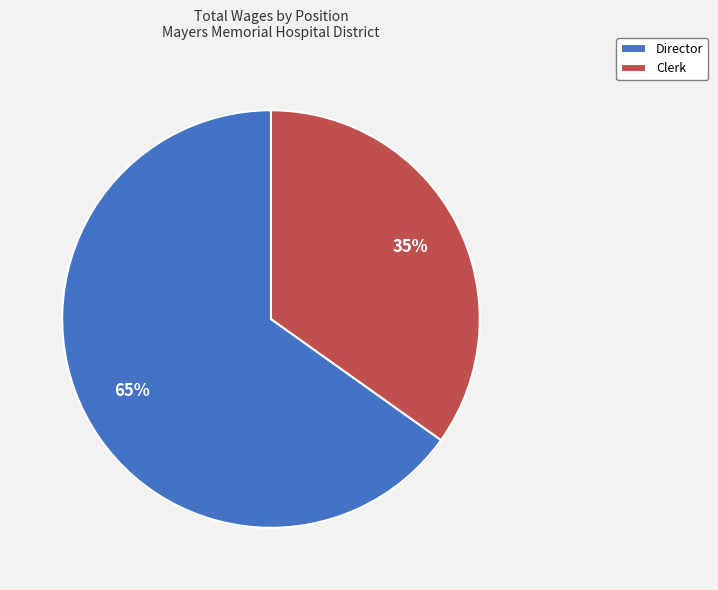

Approximately how many times larger is the value at Clerk compared to Director?

0.5